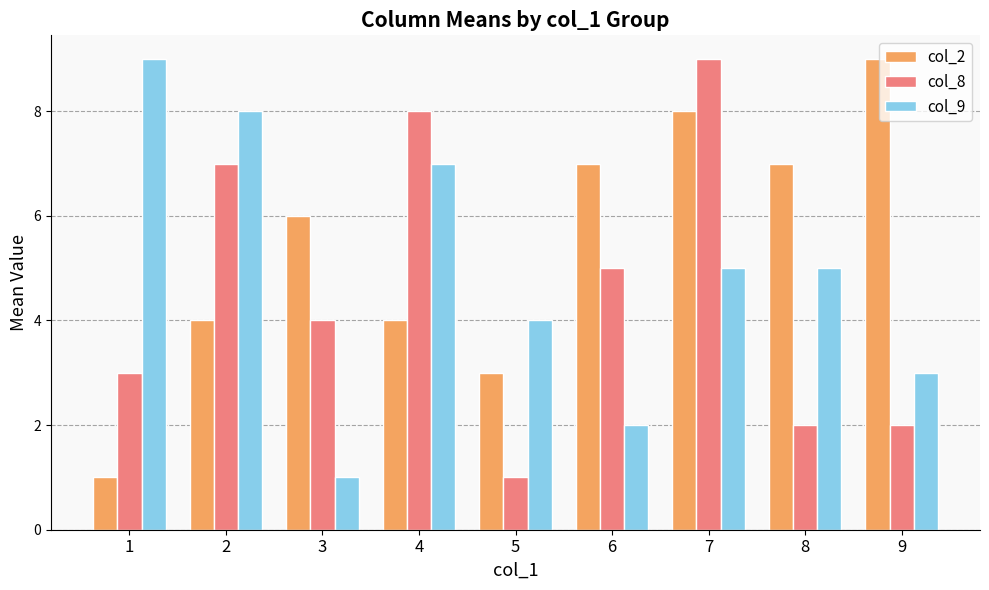

What is the sum of all col_2 values?

49